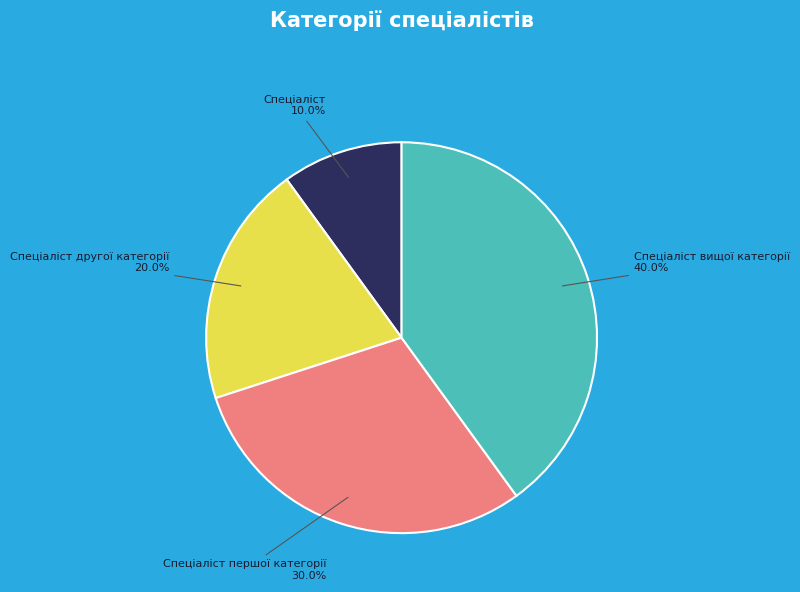

Is it true that Спеціаліст другої категорії is 26% of the pie?

False